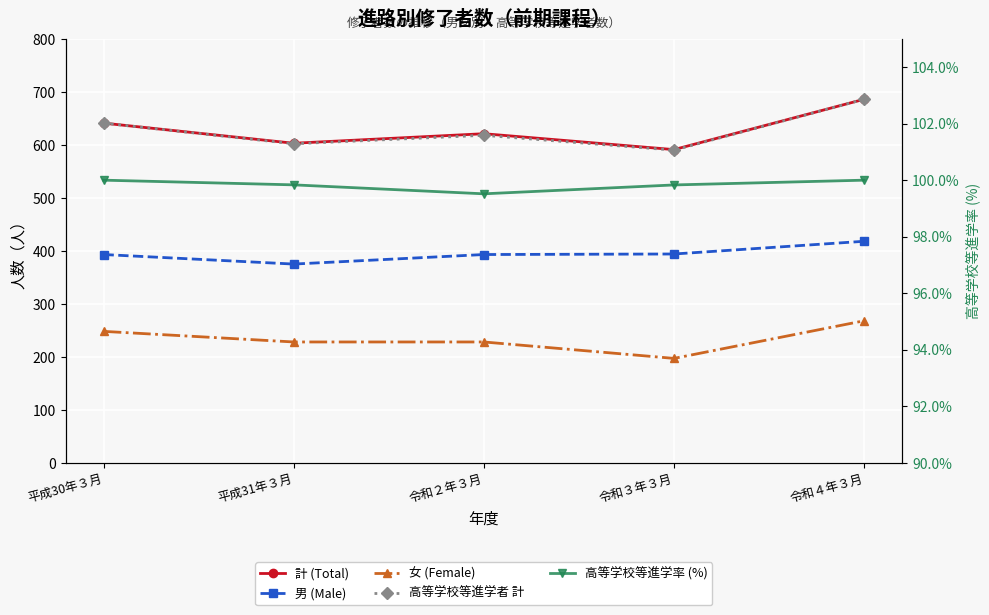

Reading left to right, extract all data points from this chart.

計 (Total): 641.0	603.0	621.0	591.0	686.0
男 (Male): 393.0	375.0	393.0	394.0	418.0
女 (Female): 248.0	228.0	228.0	197.0	268.0
高等学校等進学者 計: 641.0	602.0	618.0	590.0	686.0
高等学校等進学率 (%): 100.0	99.8	99.5	99.8	100.0